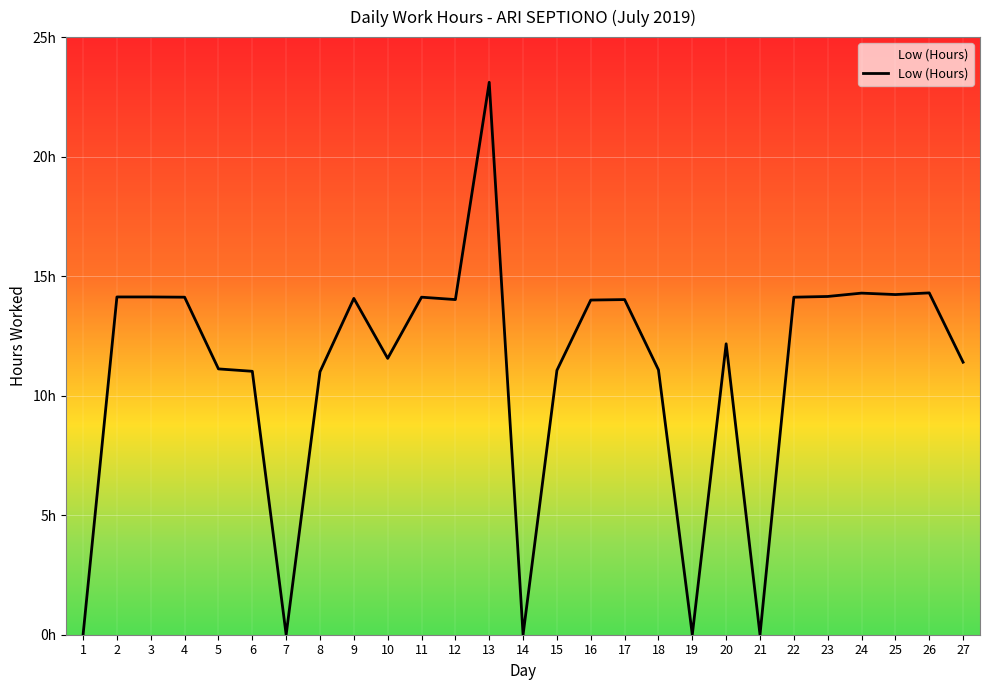

Is this an area chart (filled region under the line)?

Yes